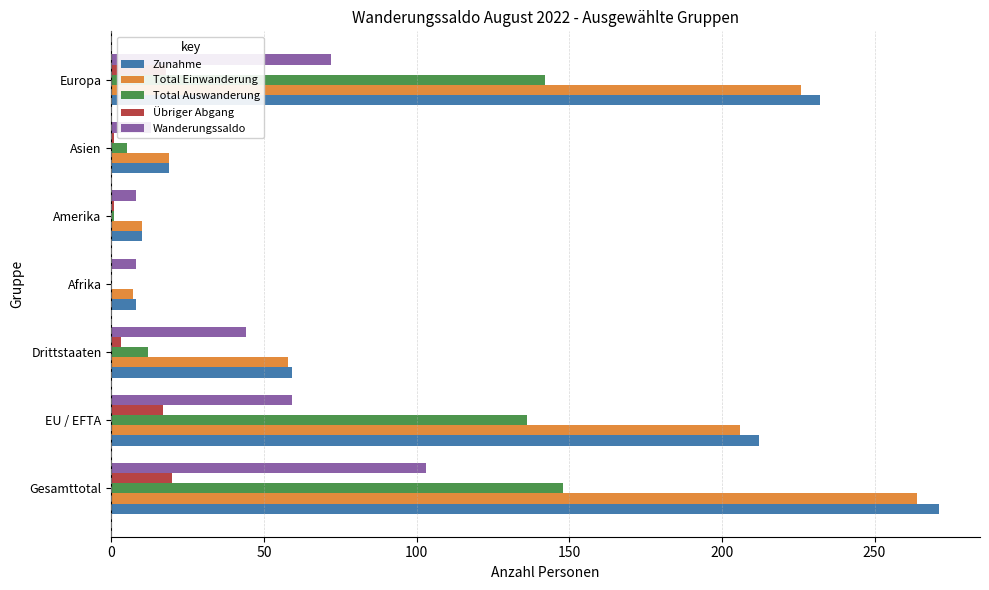

How many series are shown in this chart?

5